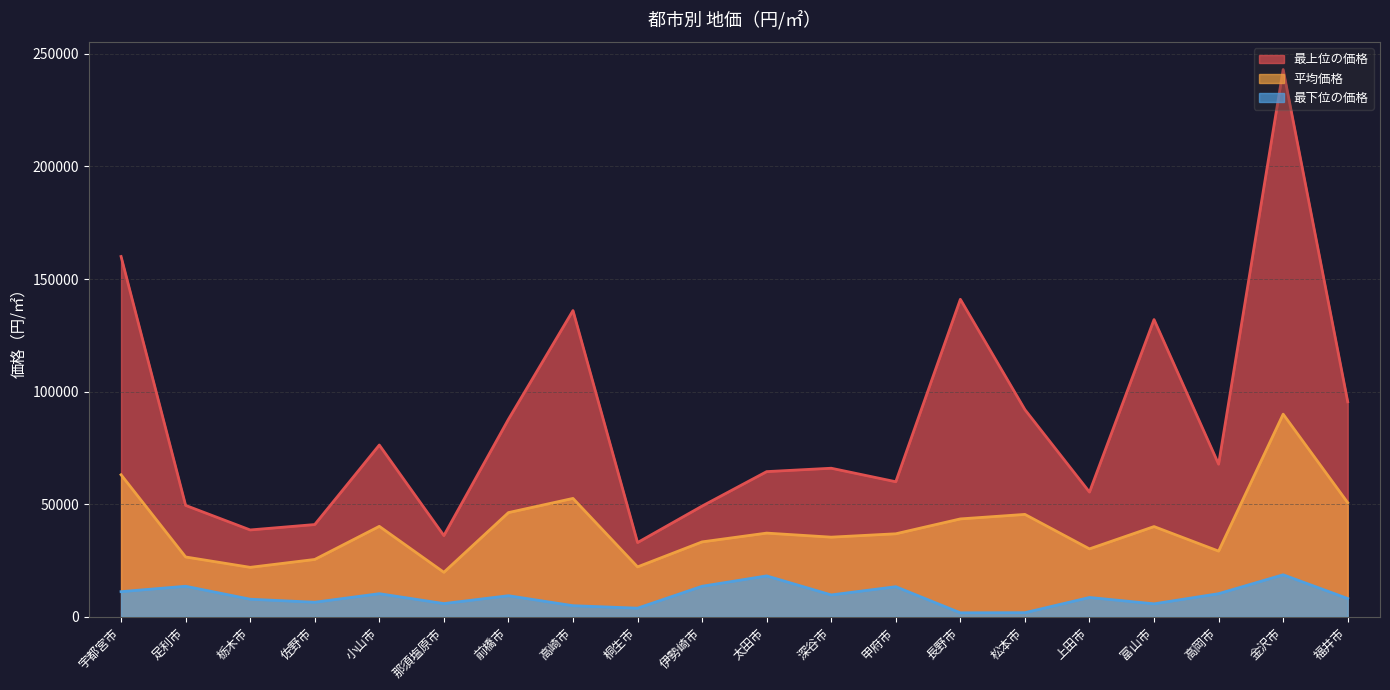

At 上田市, list the series in order from largest to smallest.

最上位の価格, 平均価格, 最下位の価格